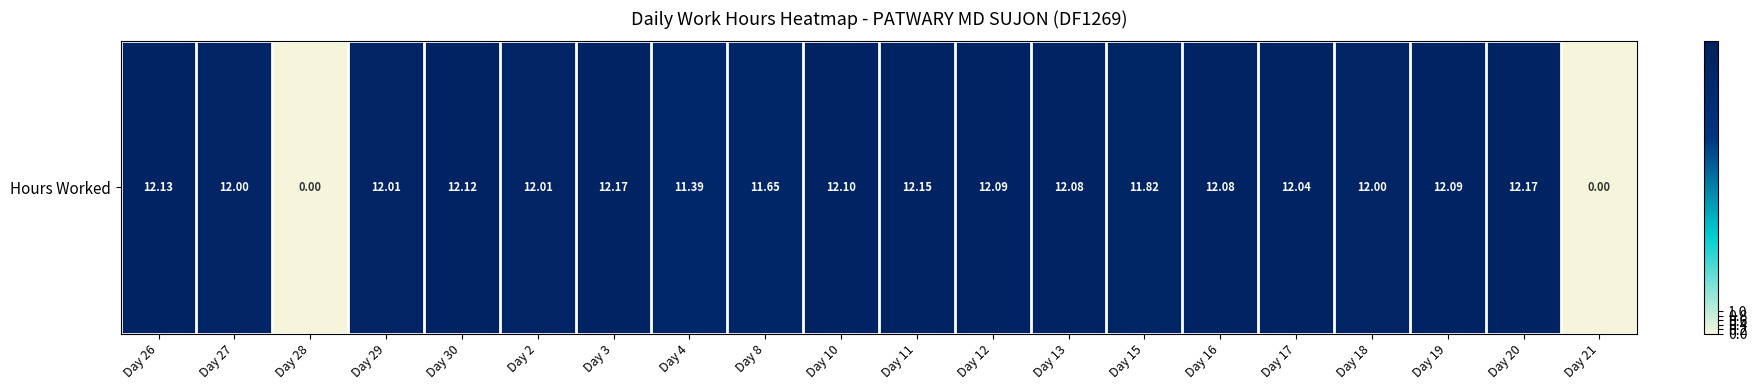

At which category does the chart reach its minimum across all series?

Day 28